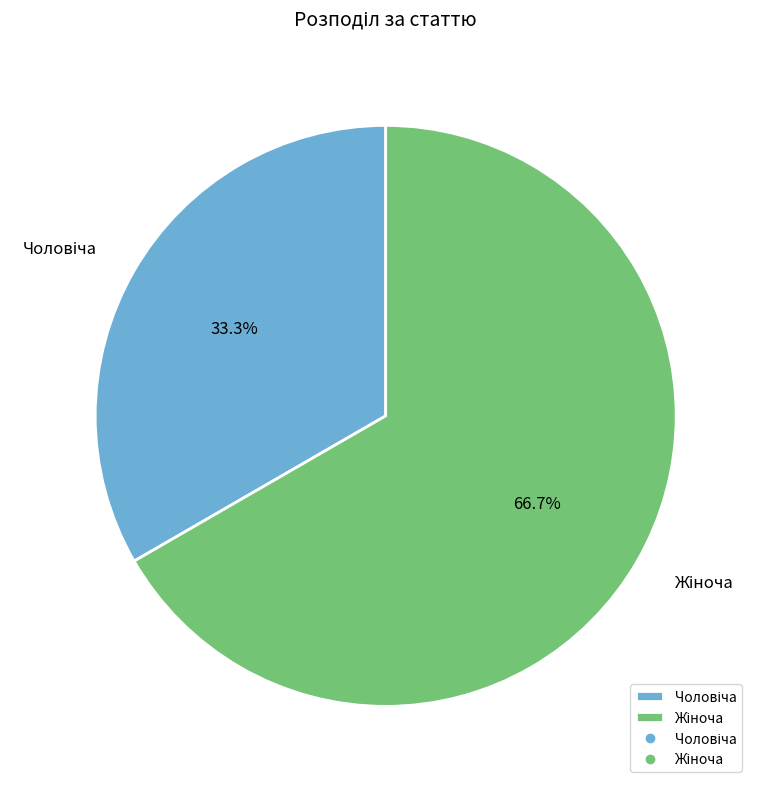

Does any single category account for the majority?

Yes